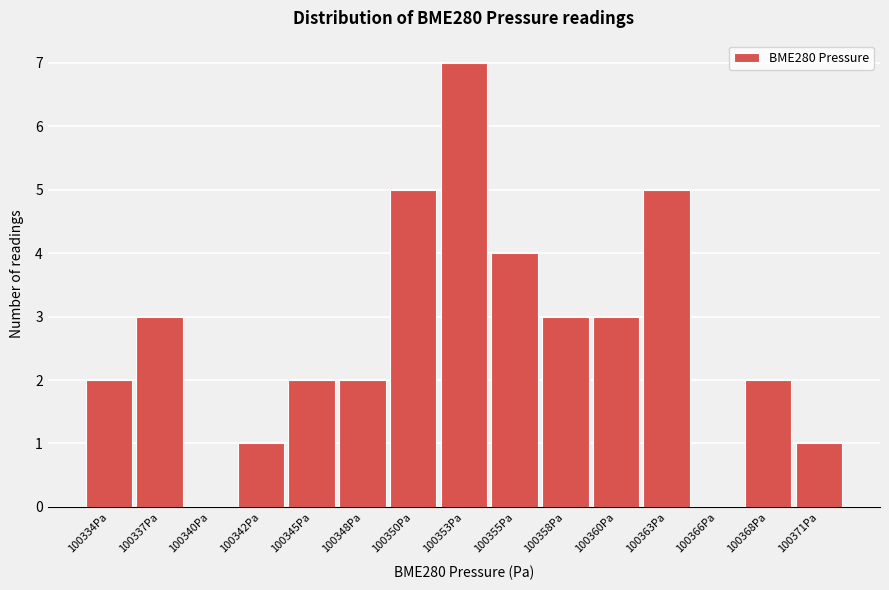

Reading left to right, transcribe all the data shown in this chart.

100334Pa=2	100337Pa=3	100340Pa=0	100342Pa=1	100345Pa=2	100348Pa=2	100350Pa=5	100353Pa=7	100355Pa=4	100358Pa=3	100360Pa=3	100363Pa=5	100366Pa=0	100368Pa=2	100371Pa=1